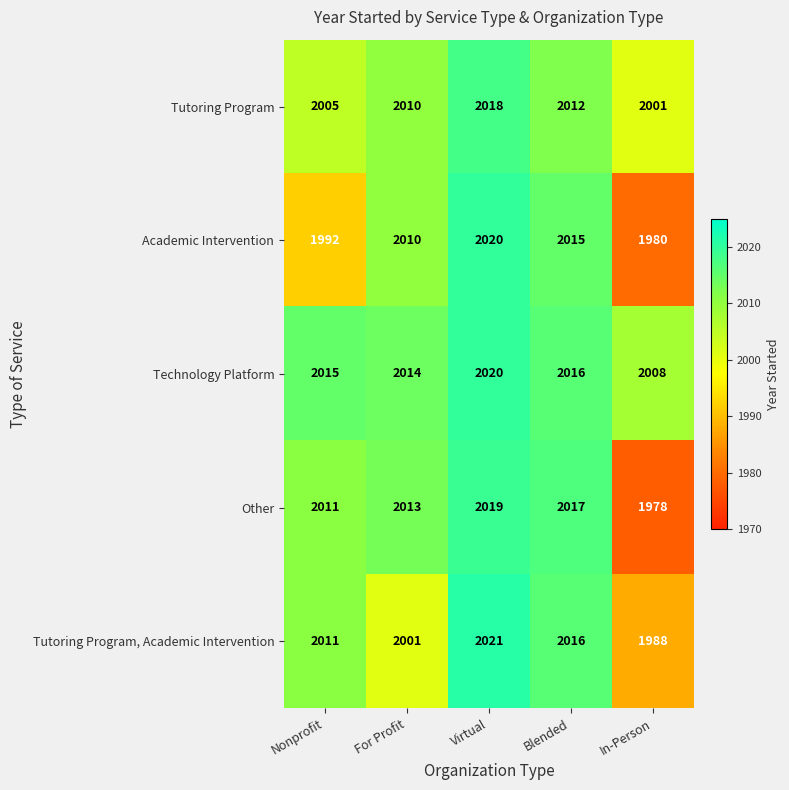

Count the number of data series in this chart.

5